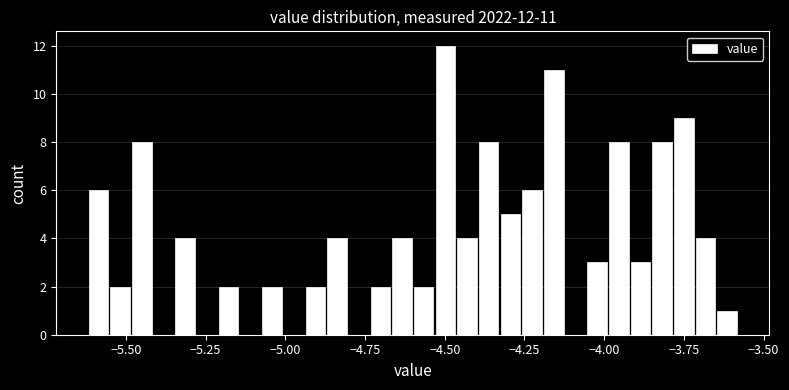

Around what value on the x-axis is the tallest bar? Give the approximate position of its centre, as read against the axis.

-4.50